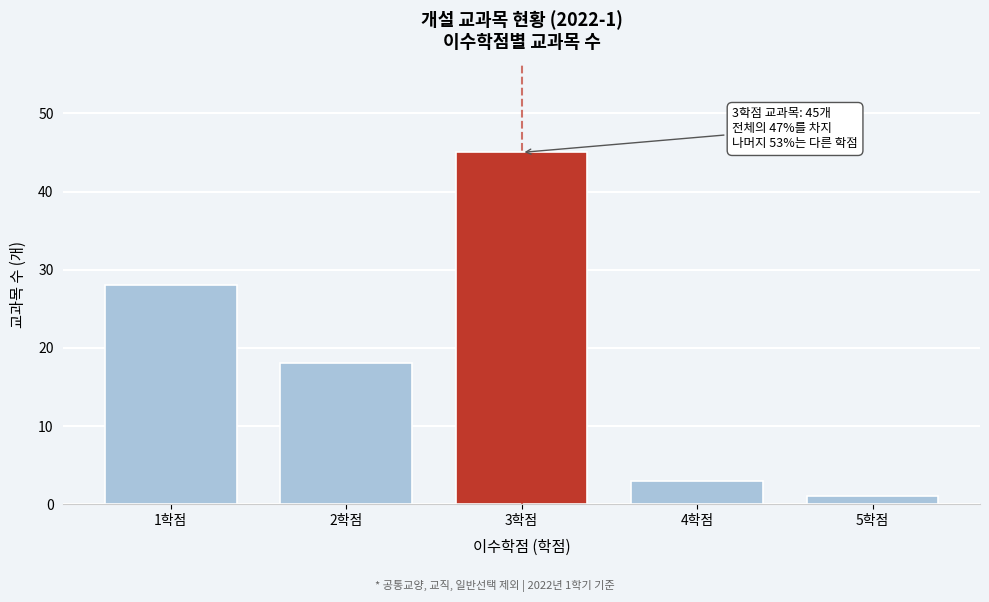

Reading left to right, extract all data points from this chart.

1학점=28	2학점=18	3학점=45	4학점=3	5학점=1